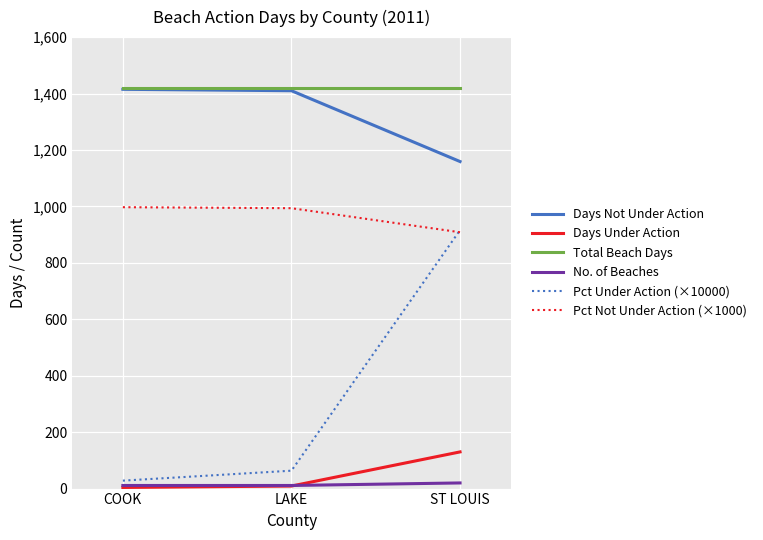

What is the difference between the highest and lowest values at ST LOUIS?

1399.0